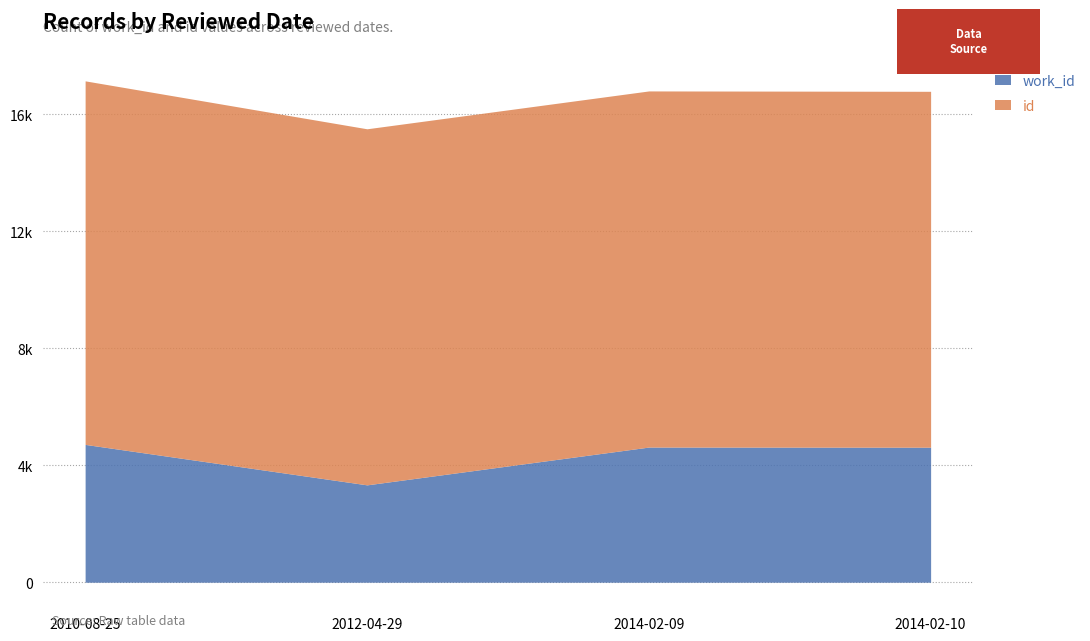

What is the total value across all series at 2014-02-10?

16792